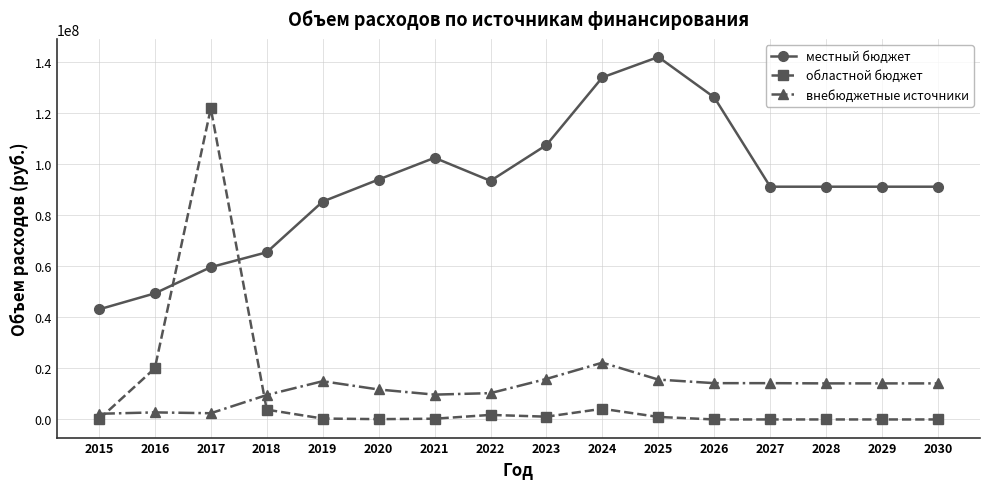

What is the sum of the внебюджетные источники values at 2021 and 2024?

31999431.8